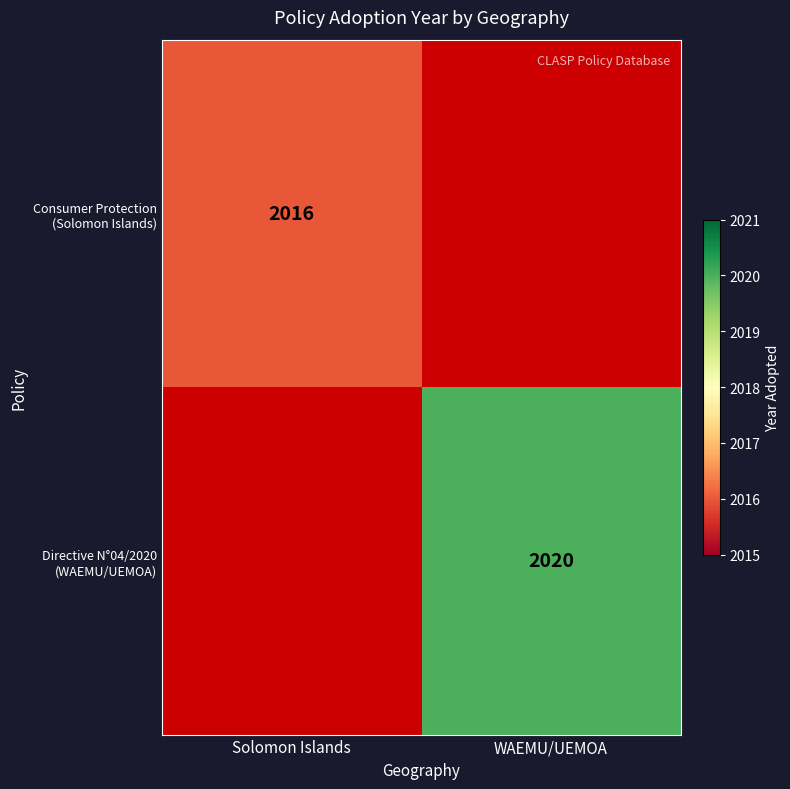

Which series has the largest range (max minus min)?

Consumer Protection (Solomon Islands)